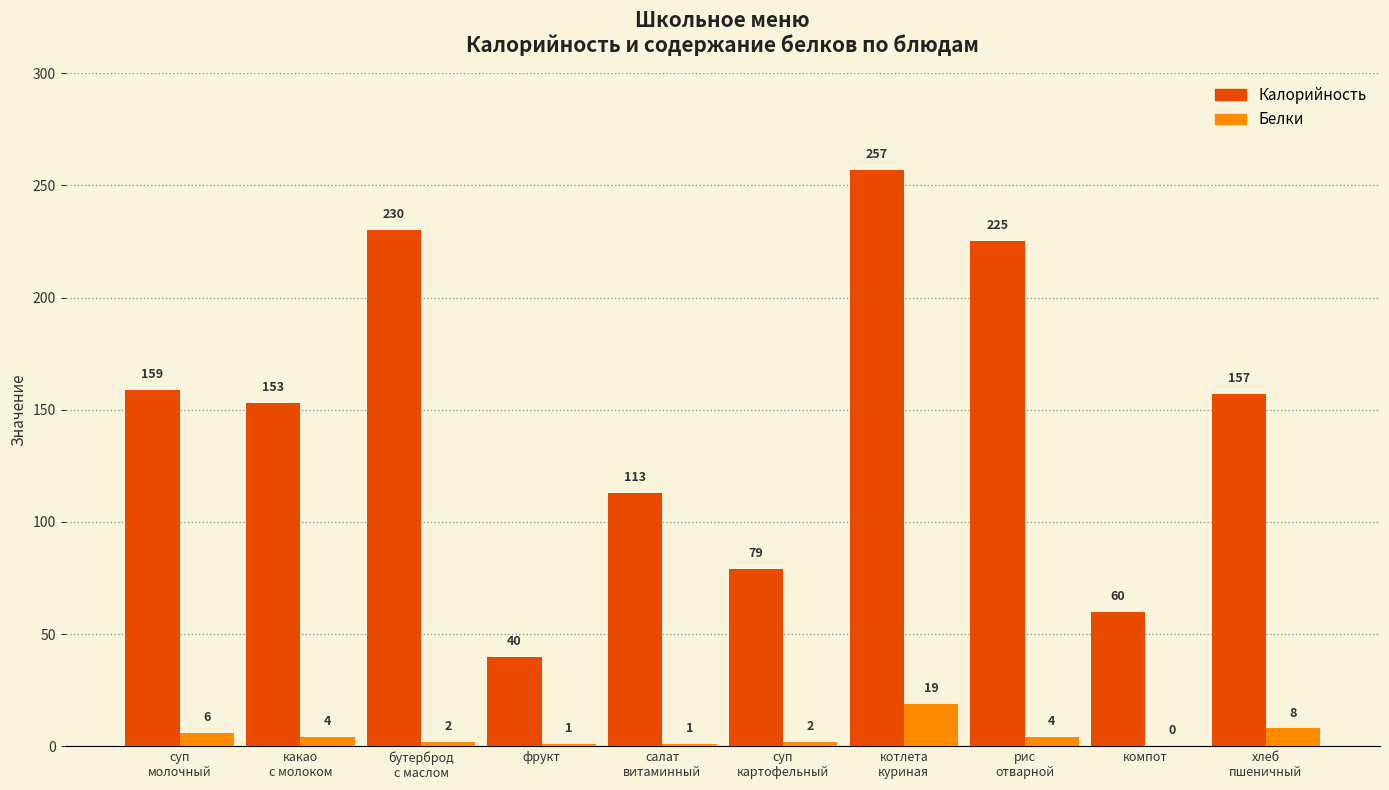

What is the greatest value displayed?

257